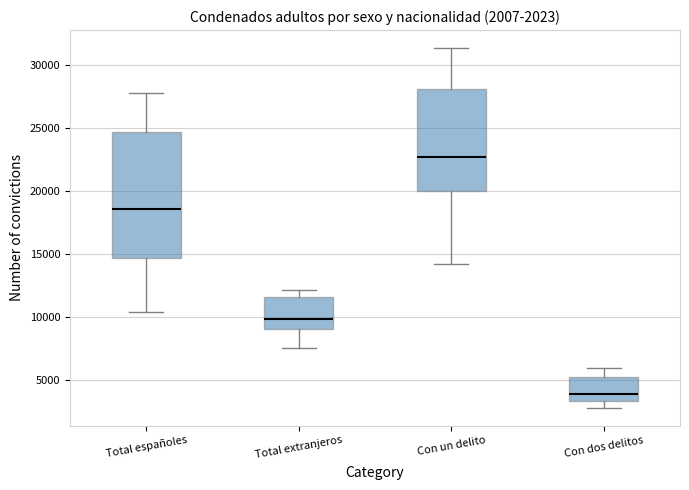

Which box's median line is the lowest?

Con dos delitos